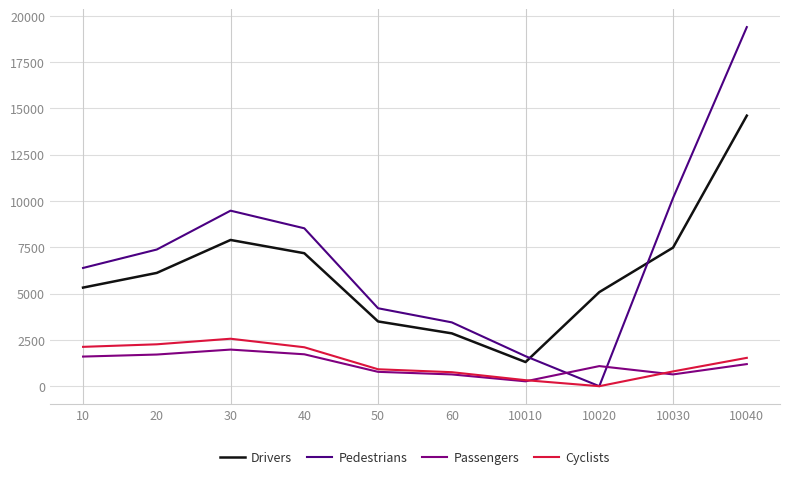

What is the difference between the maximum and minimum values in the Cyclists series?

2562